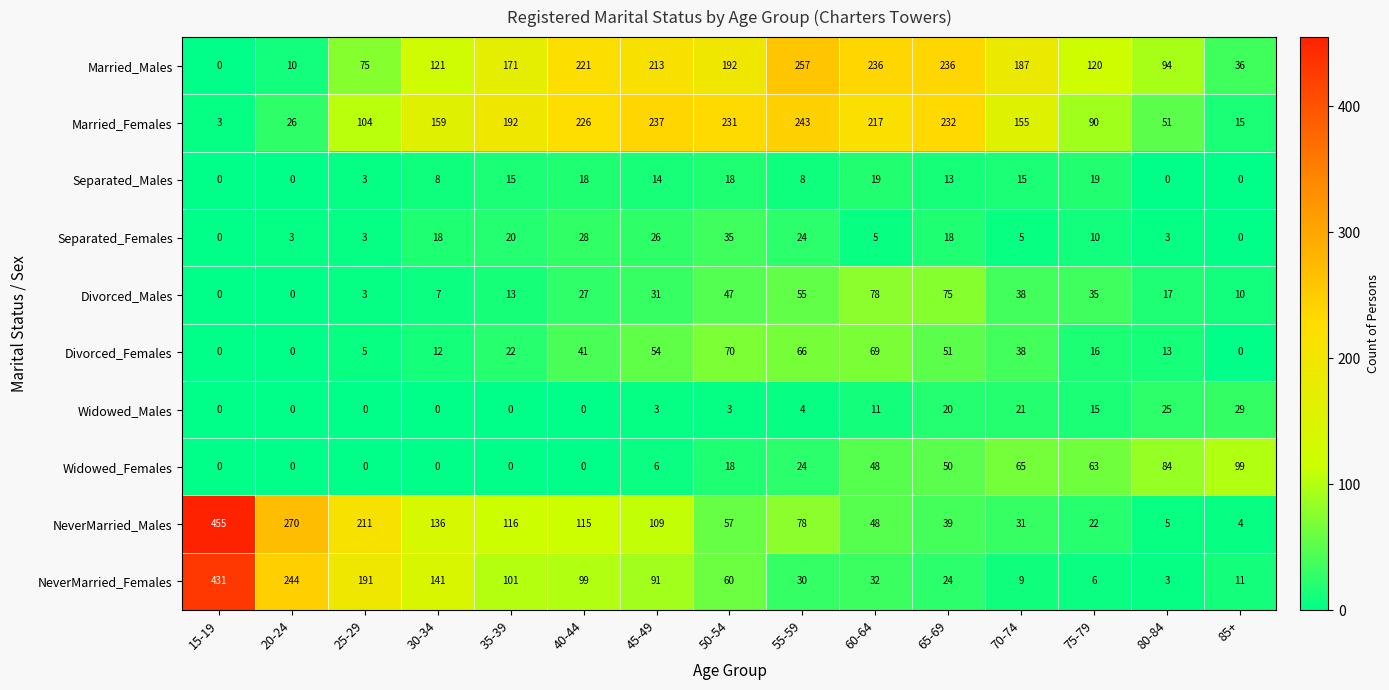

What is the sum of all Widowed_Females values?

457